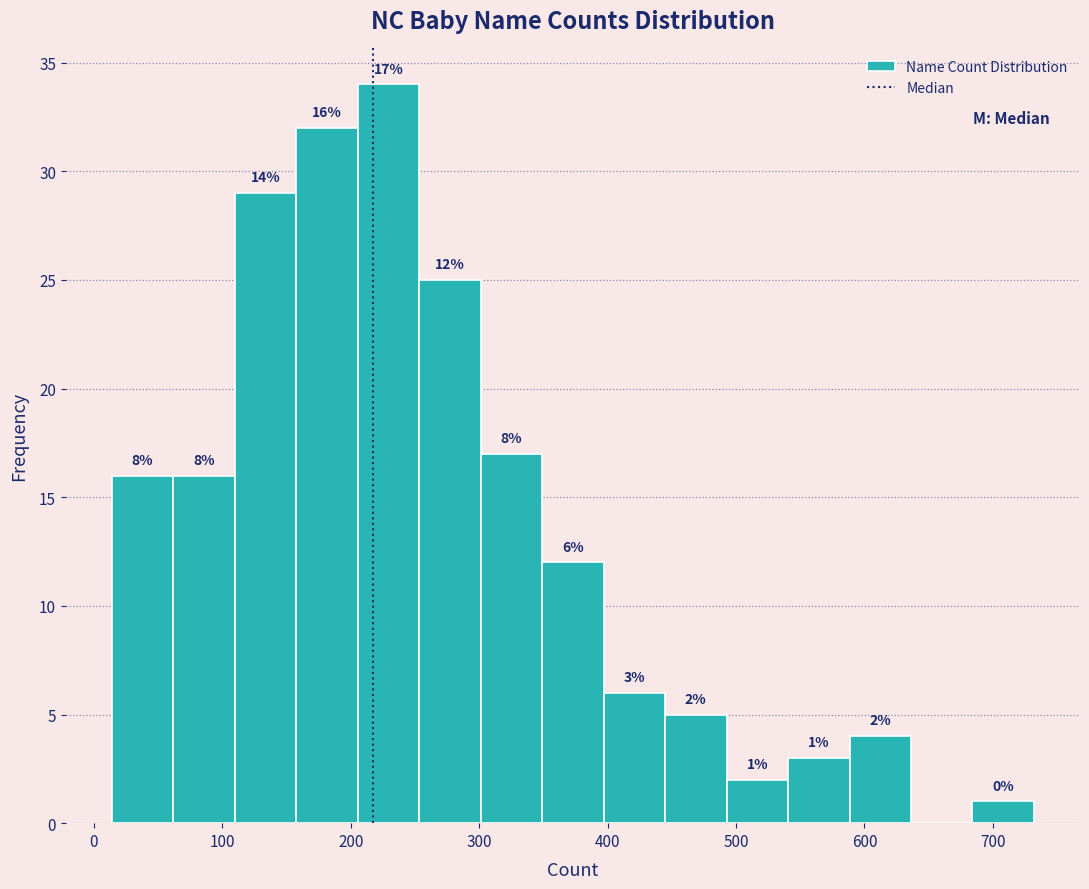

Which range on the x-axis has the tallest bar?

210 to 250